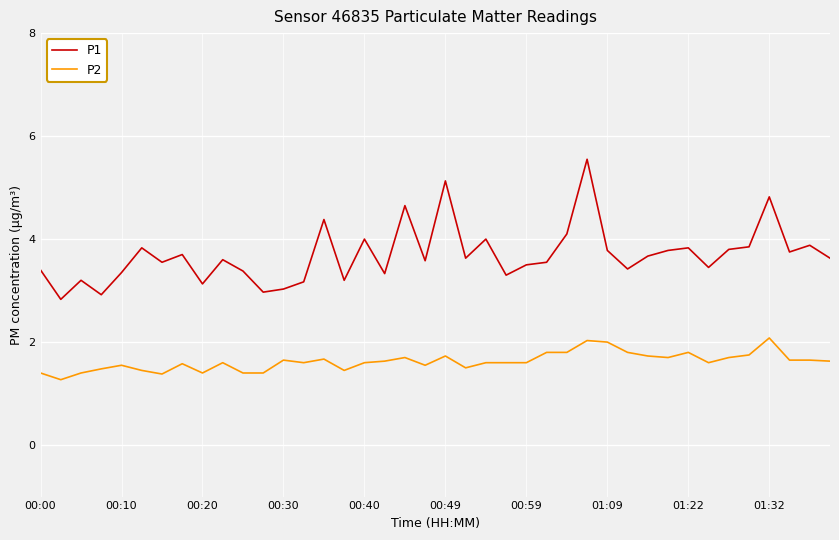

True or false: P2 and P1 intersect in this chart.

False